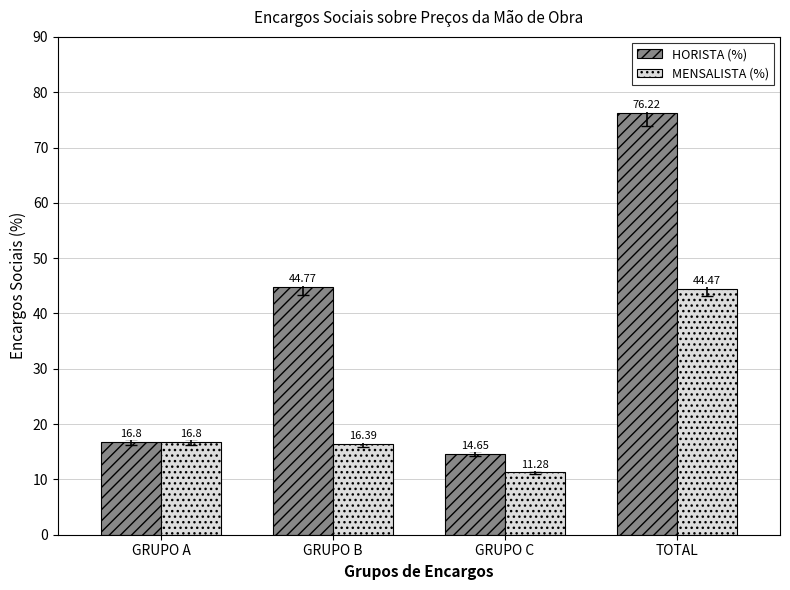

At how many categories does at least one series exceed 67?

1